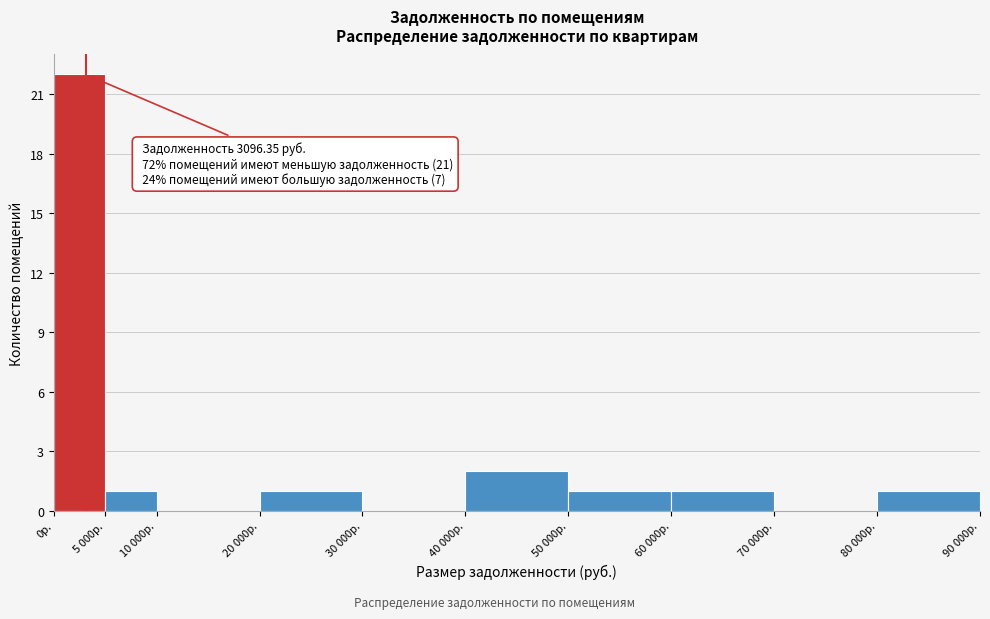

Reading left to right, extract all data points from this chart.

0р.=22	5 000р.=1	10 000р.=0	20 000р.=1	30 000р.=0	40 000р.=2	50 000р.=1	60 000р.=1	70 000р.=0	80 000р.=1